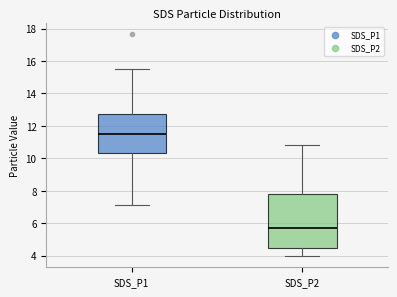

Which box has the highest median line?

SDS_P1